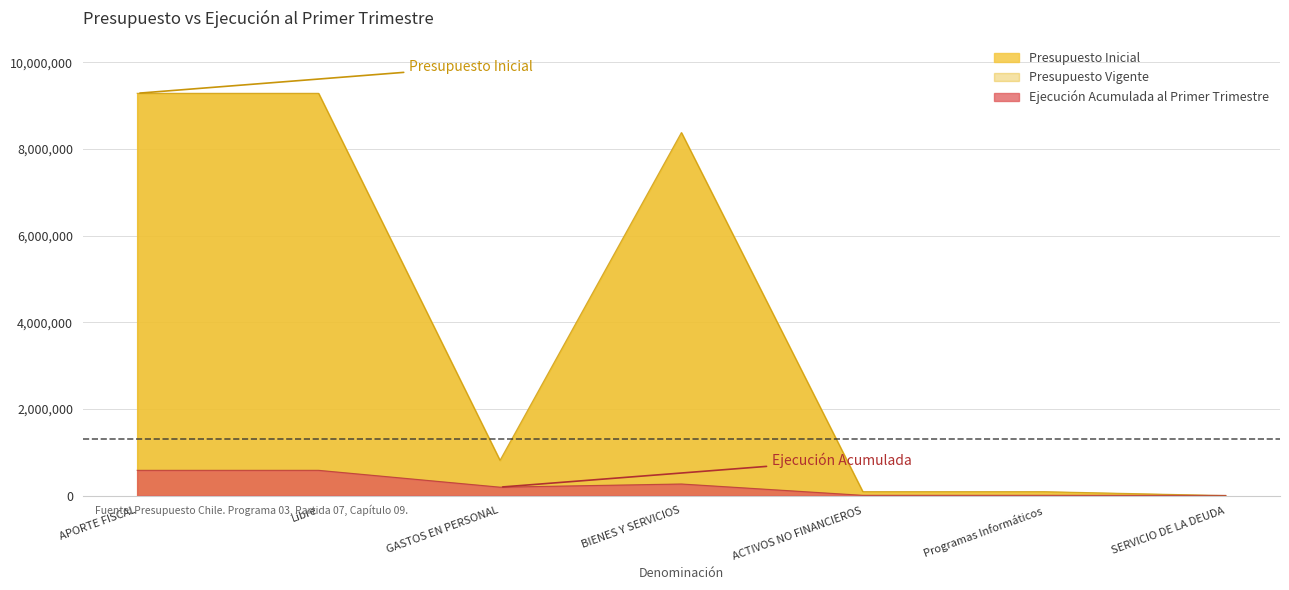

List the labels in order of Ejecución Acumulada al Primer Trimestre value, largest first.

APORTE FISCAL, Libre, BIENES Y SERVICIOS, GASTOS EN PERSONAL, ACTIVOS NO FINANCIEROS, Programas Informáticos, SERVICIO DE LA DEUDA